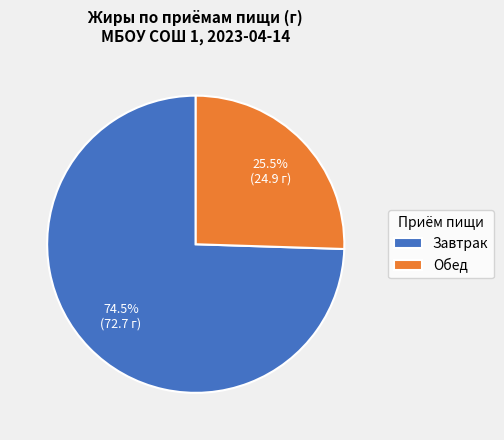

Approximately how many times larger is the value at Обед compared to Завтрак?

0.3